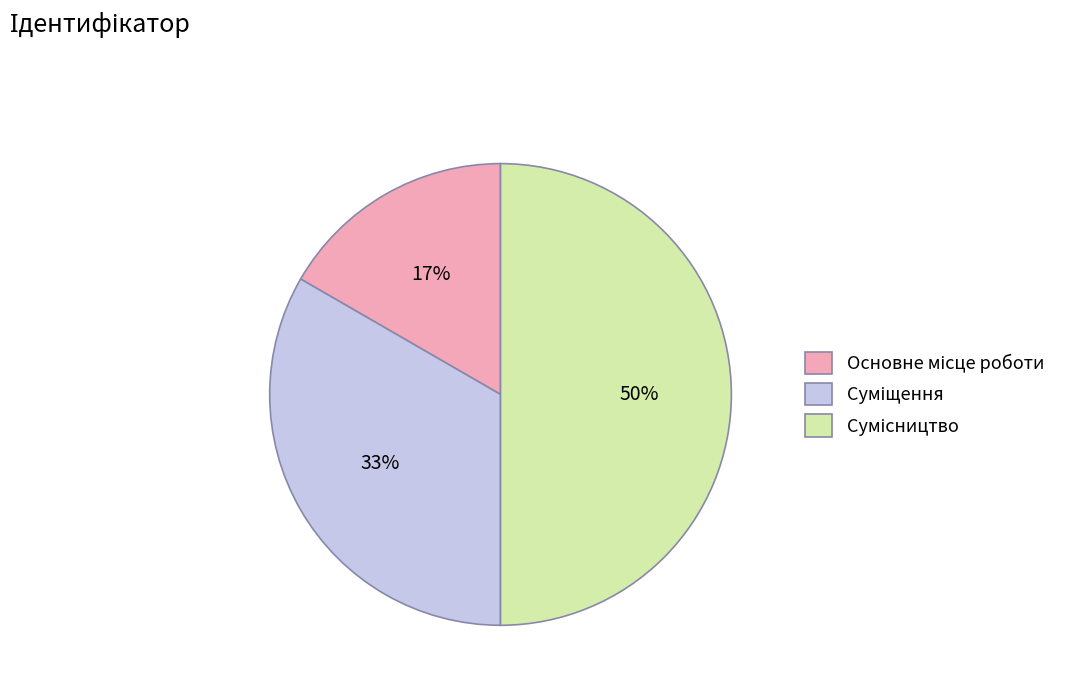

How many slices are in this pie chart?

3